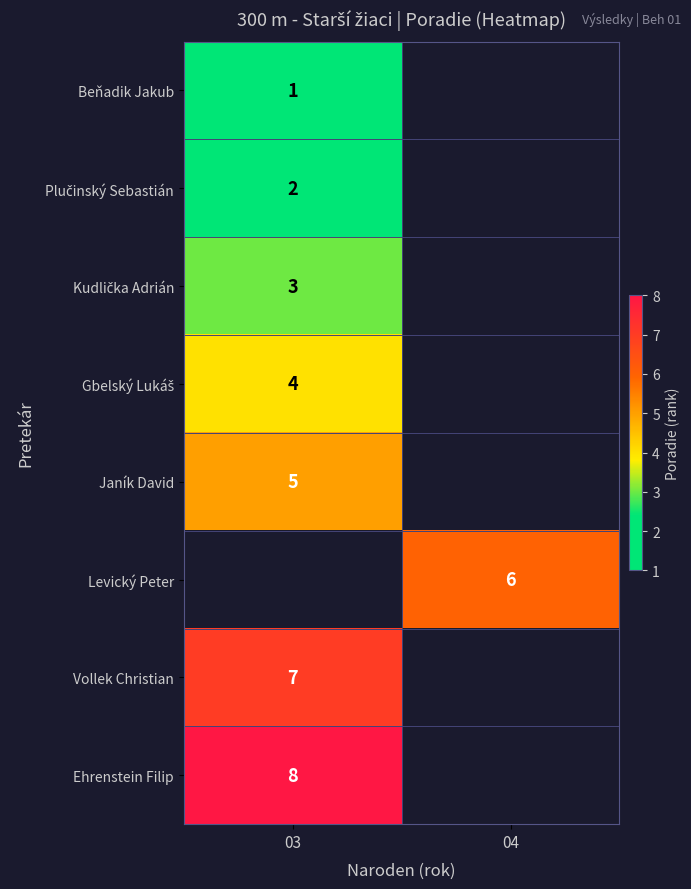

The Janík David series shows 5 at 03. True or false?

True